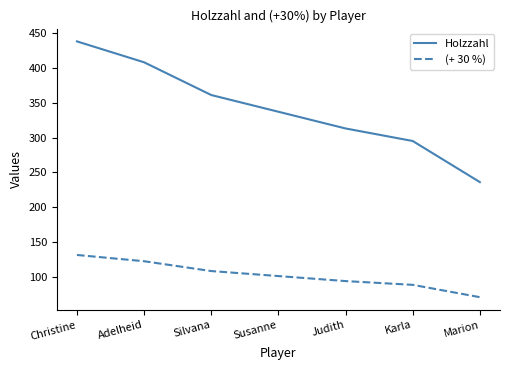

Rank the series by their average value, from lowest to highest.

(+ 30 %), Holzzahl